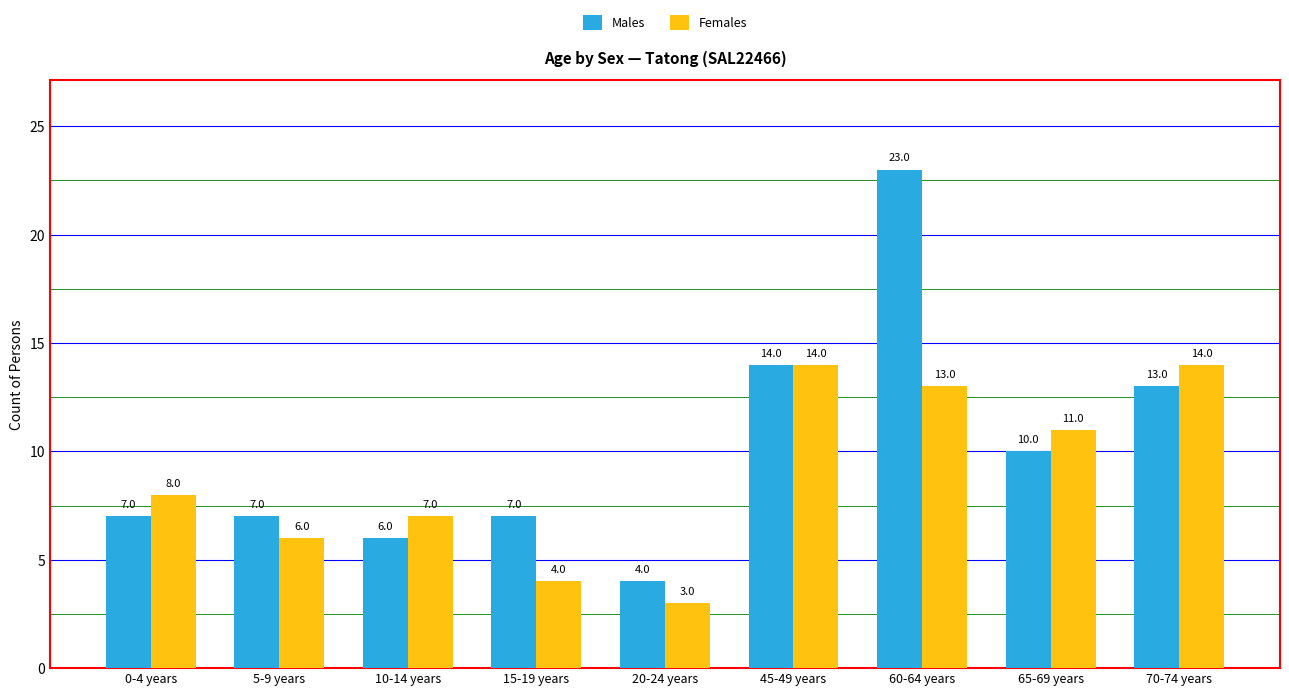

List the series in order of their overall mean, highest first.

Males, Females